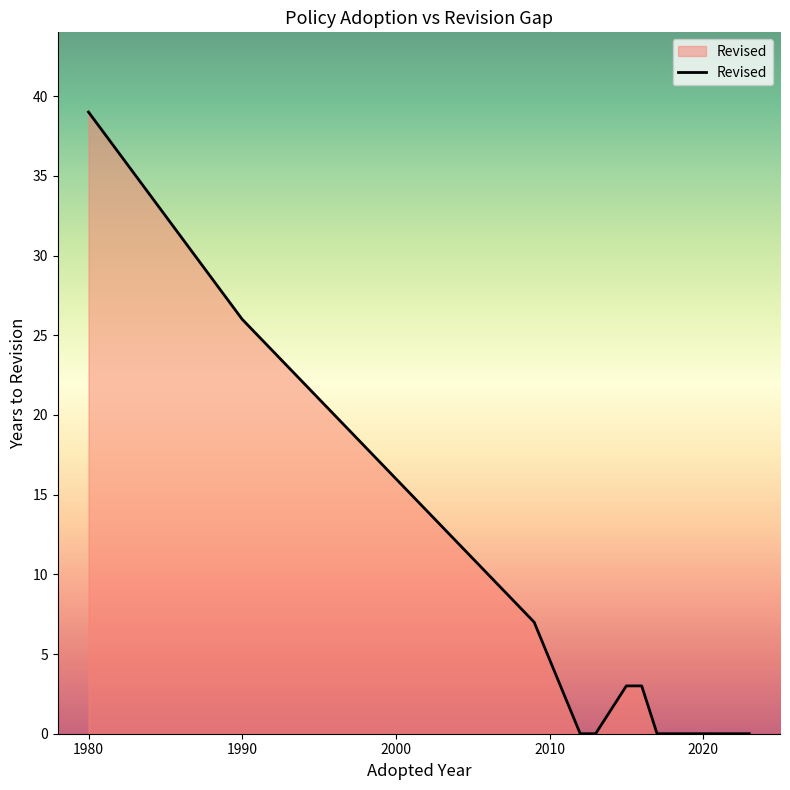

What is the maximum value shown in the chart?

39